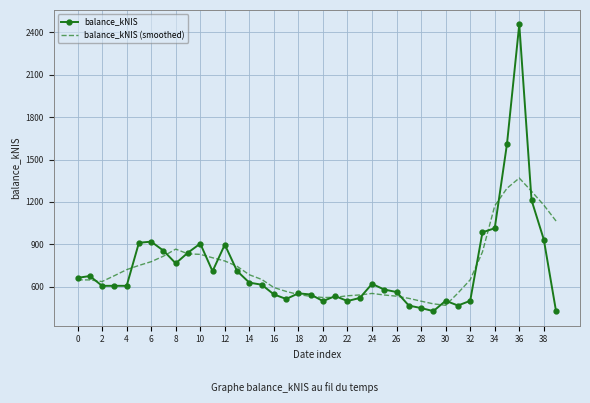

List the series in order of their peak value, lowest first.

balance_kNIS (smoothed), balance_kNIS